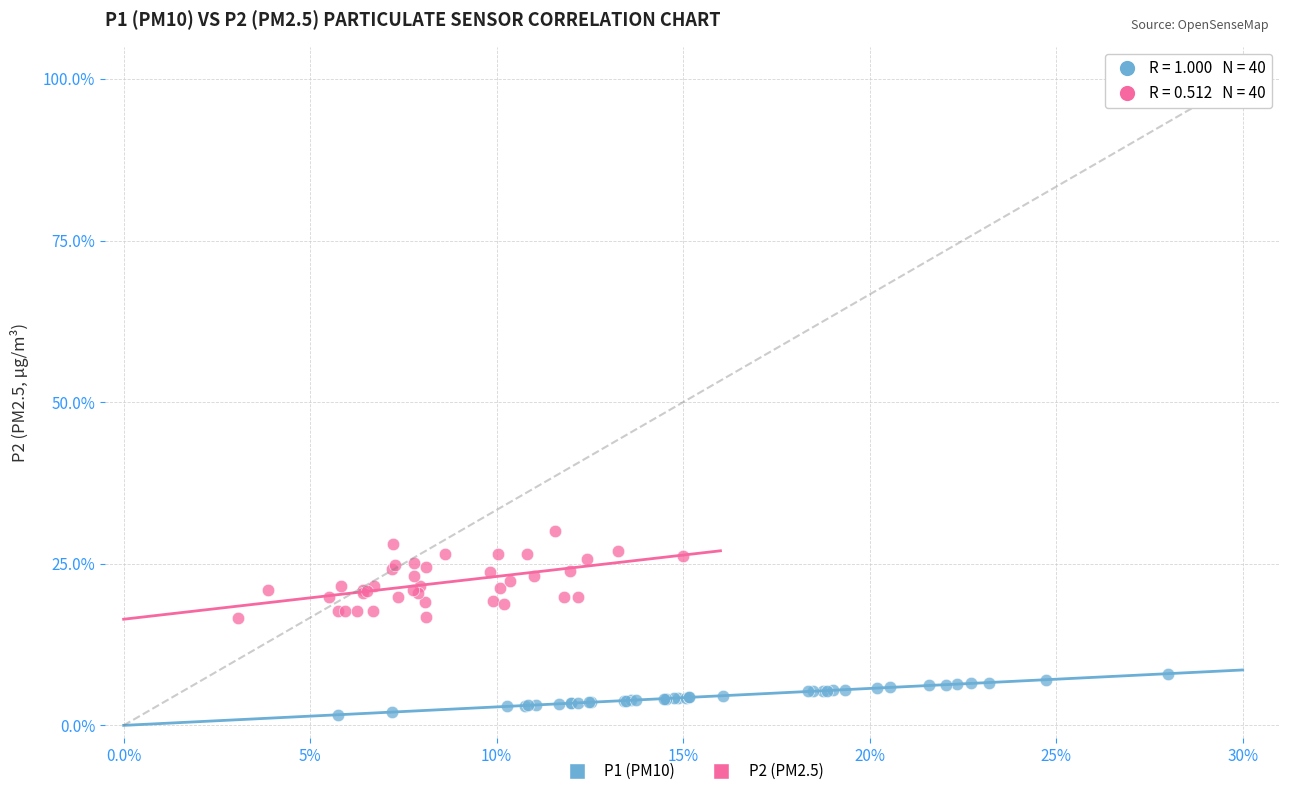

Which series reaches the minimum Y coordinate?

P1 (PM10)